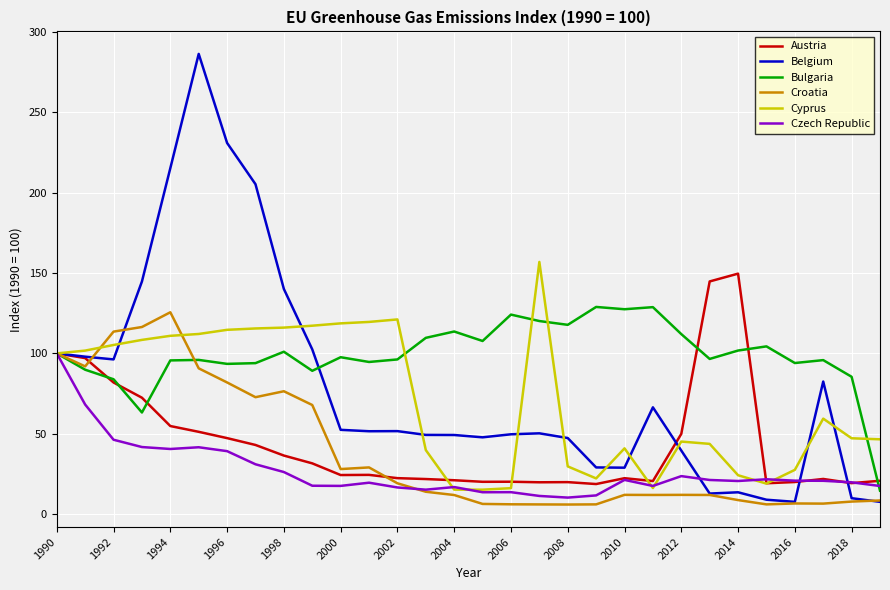

Rank the series by their maximum value, from lowest to highest.

Czech Republic, Croatia, Bulgaria, Austria, Cyprus, Belgium